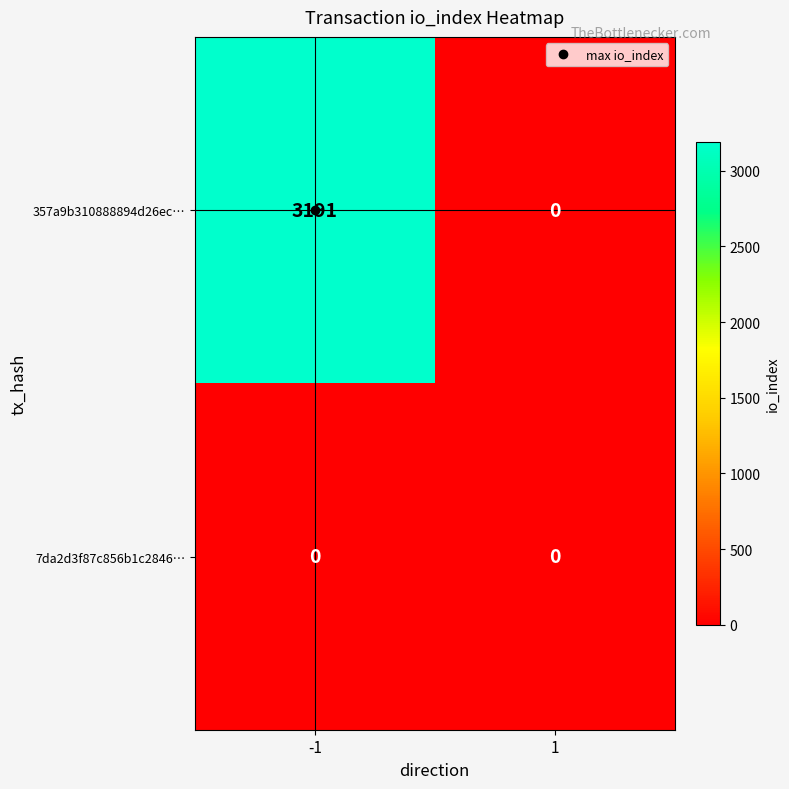

Which series has the largest total across all categories?

357a9b310888894d26ec…